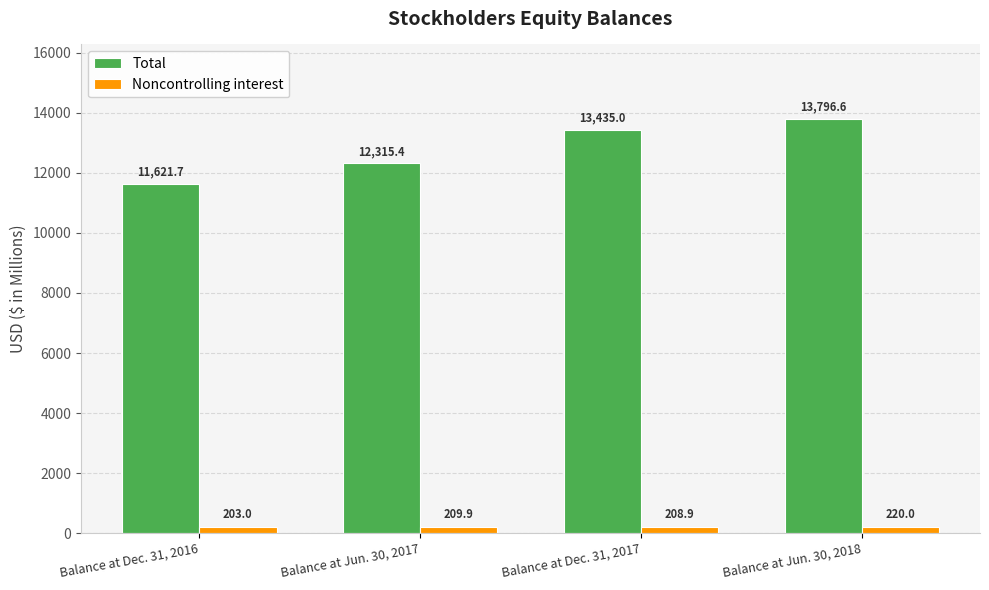

The Noncontrolling interest series shows 208.9 at Balance at Dec. 31, 2017. True or false?

True